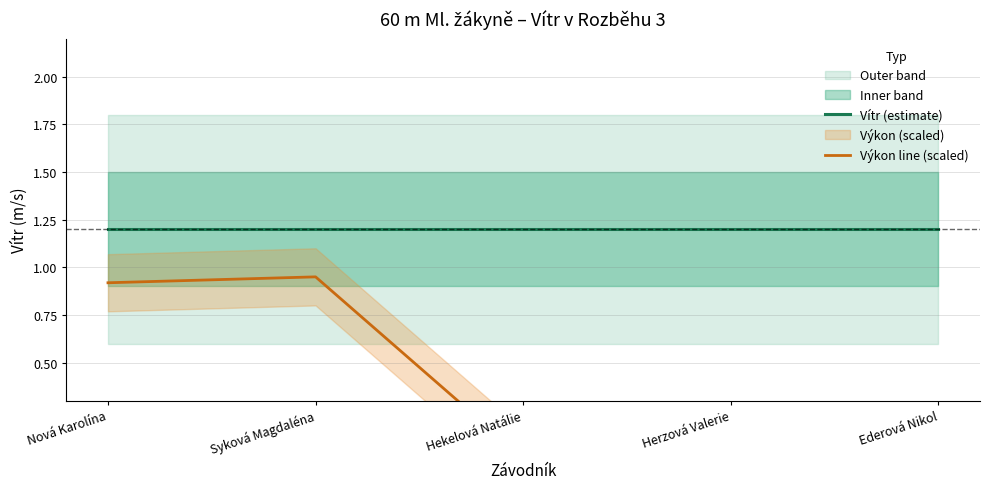

True or false: Výkon line (scaled) and Vítr (estimate) cross at least once.

False